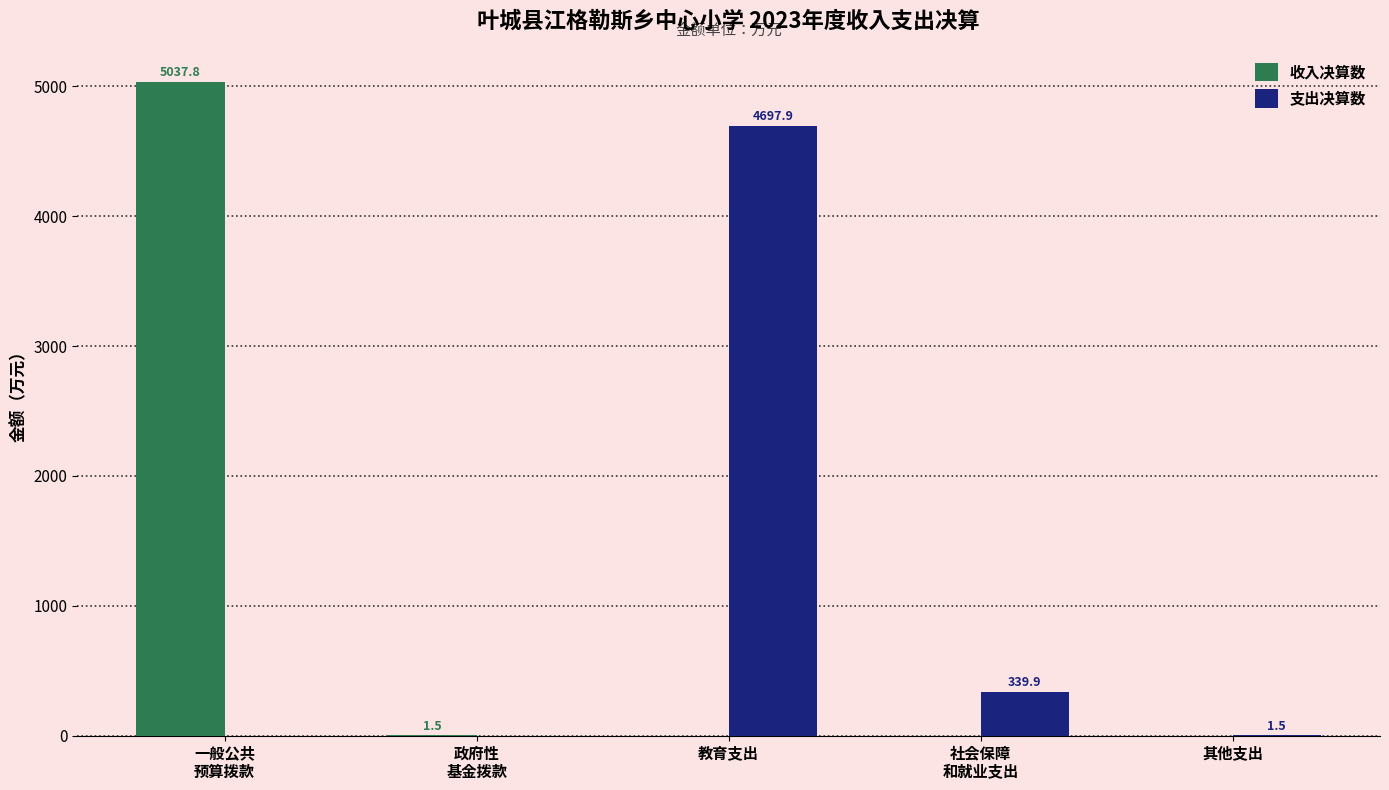

Reading left to right, list all the values displayed in this chart.

收入决算数: 5037.8	1.5	0.0	0.0	0.0
支出决算数: 0.0	0.0	4697.9	339.9	1.5